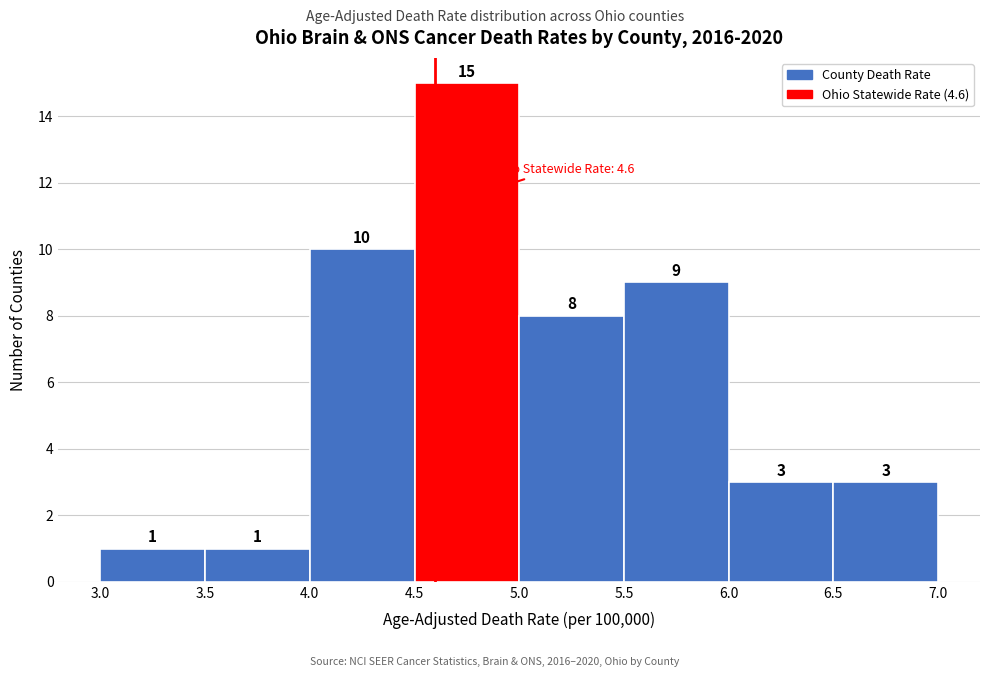

Which range on the x-axis has the tallest bar?

4.5 to 5.0